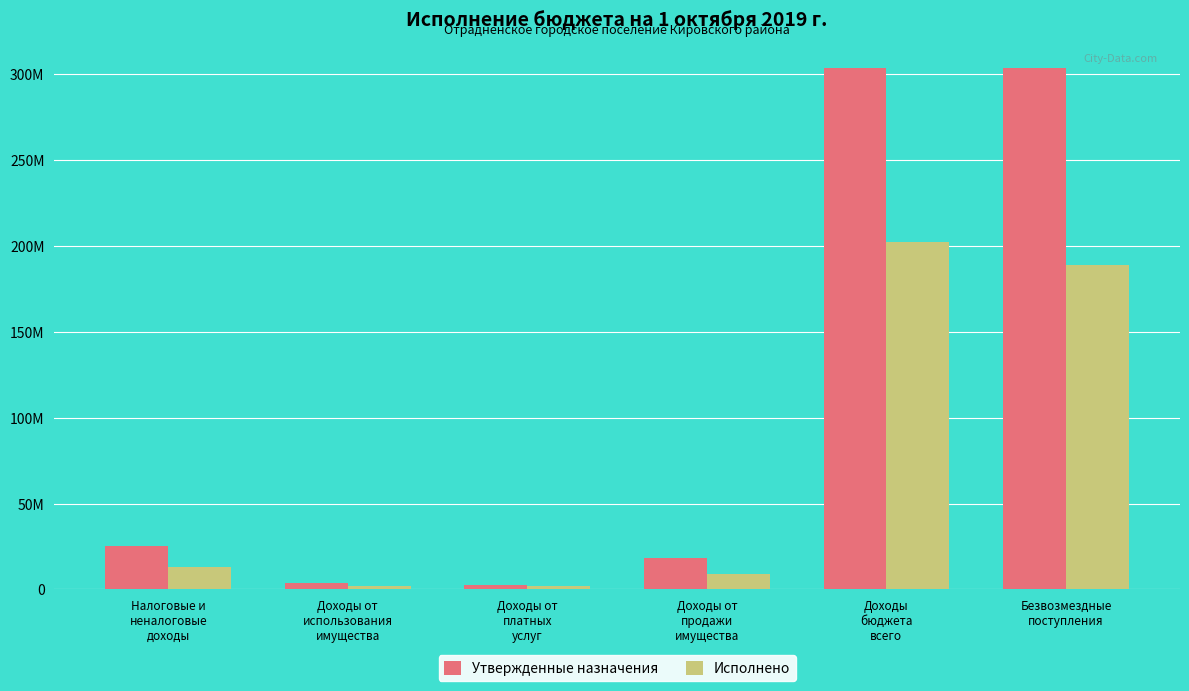

The value of Утвержденные назначения at Доходы от
платных
услуг is 2805000.0. True or false?

True